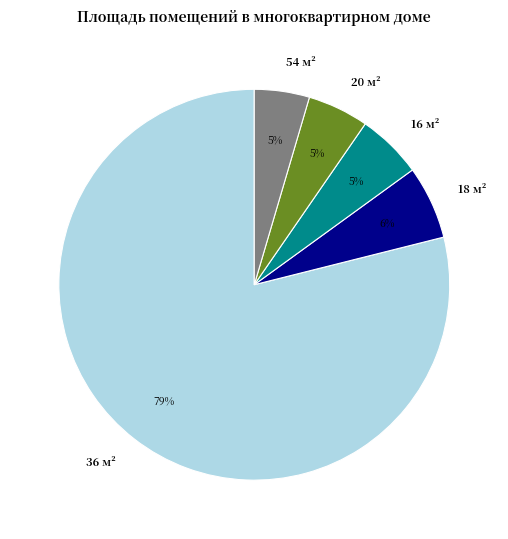

Combined, do 16 м² and 18 м² account for over 50%?

No